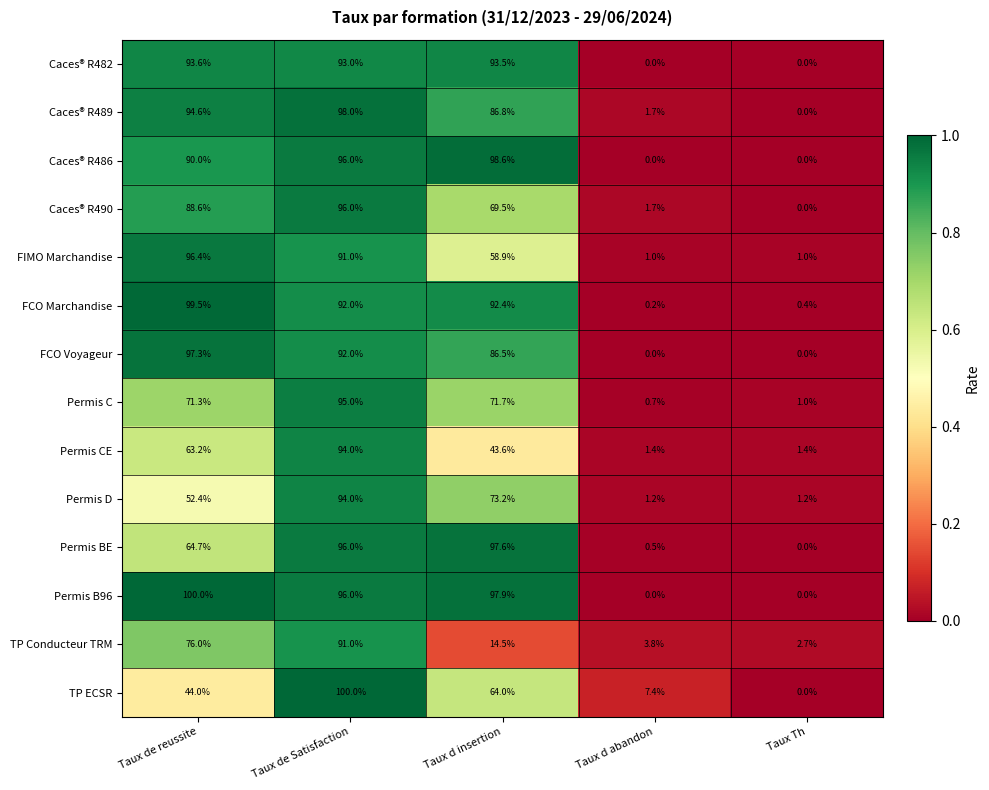

Rank the categories by Caces® R490 value from highest to lowest.

Taux de Satisfaction, Taux de reussite, Taux d insertion, Taux d abandon, Taux Th